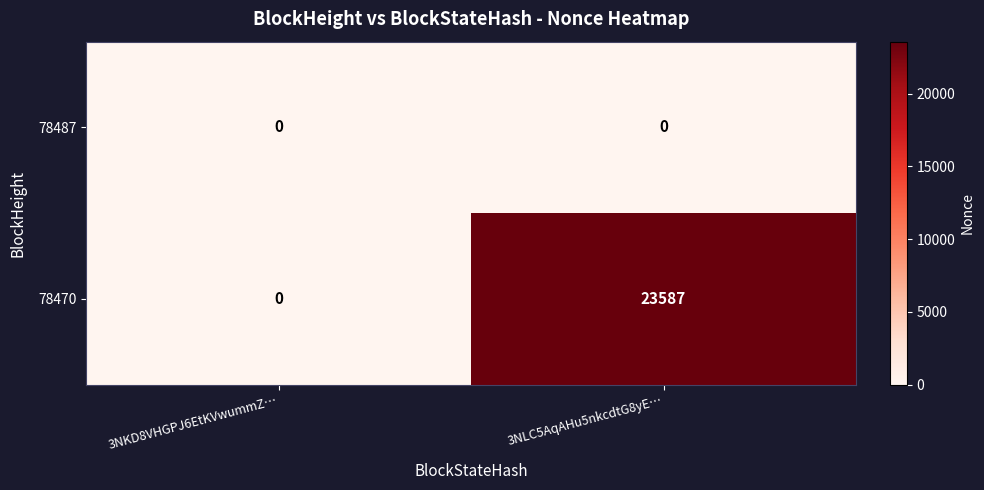

The 78470 series shows 23587 at 3NLC5AqAHu5nkcdtG8yE…. True or false?

True